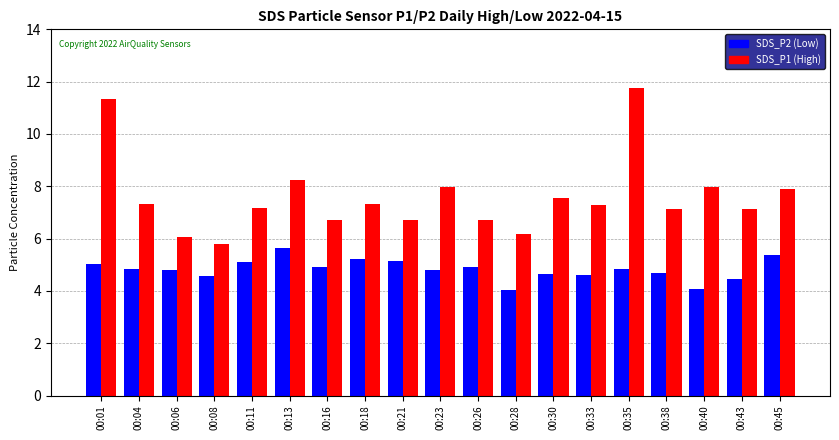

What is the sum of all SDS_P1 (High) values?

144.3